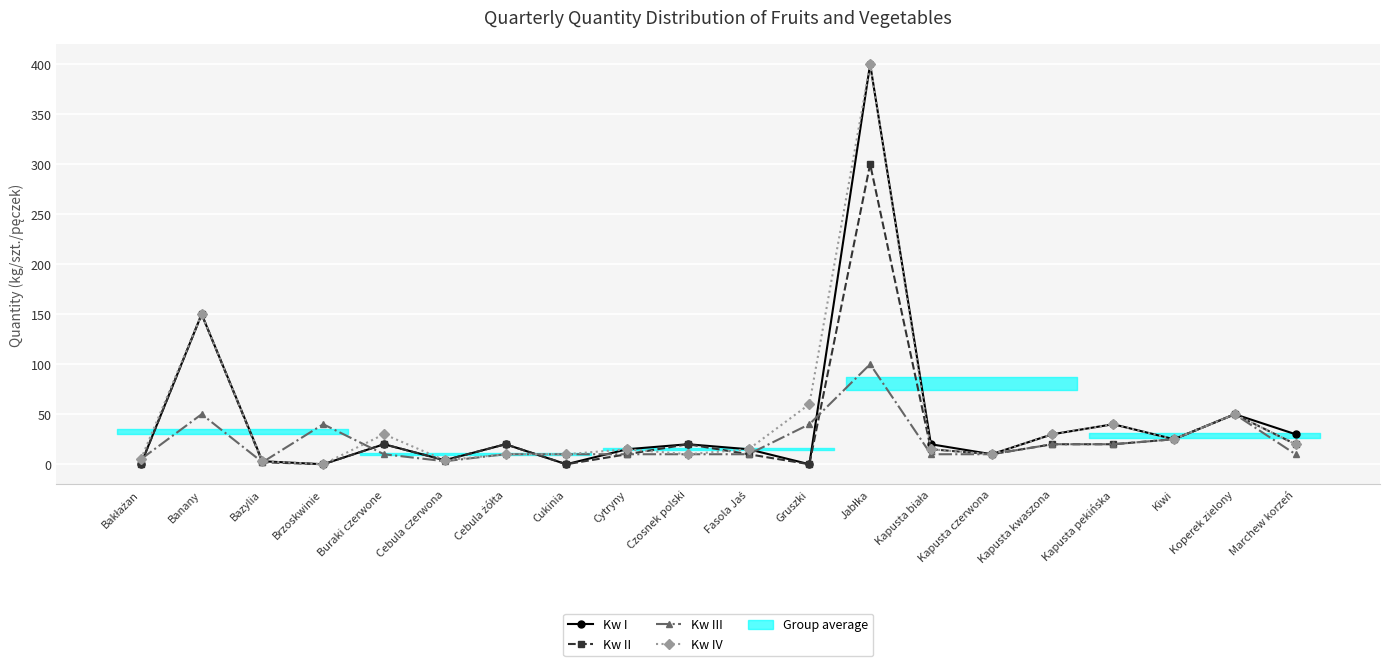

How many distinct data groups are displayed?

4